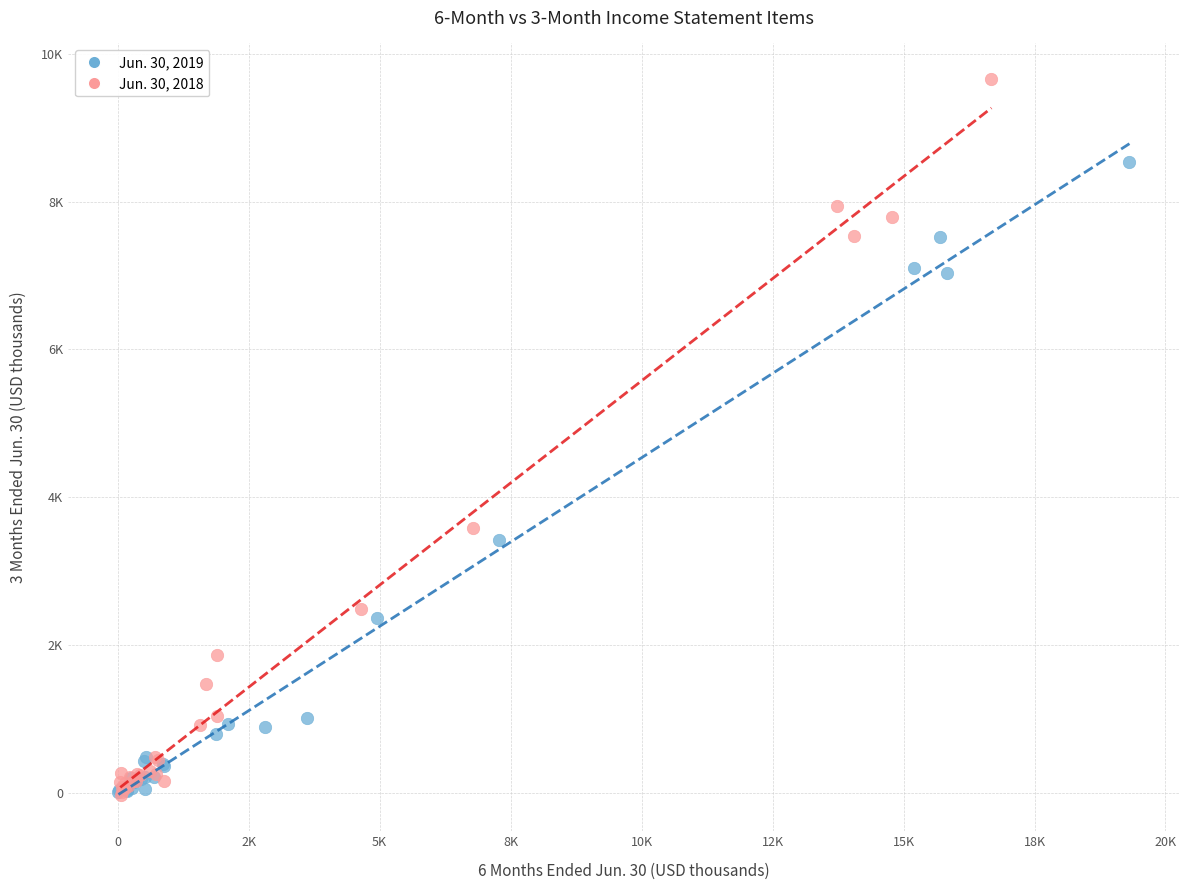

What are all the series names shown in the legend?

Jun. 30, 2019, Jun. 30, 2018